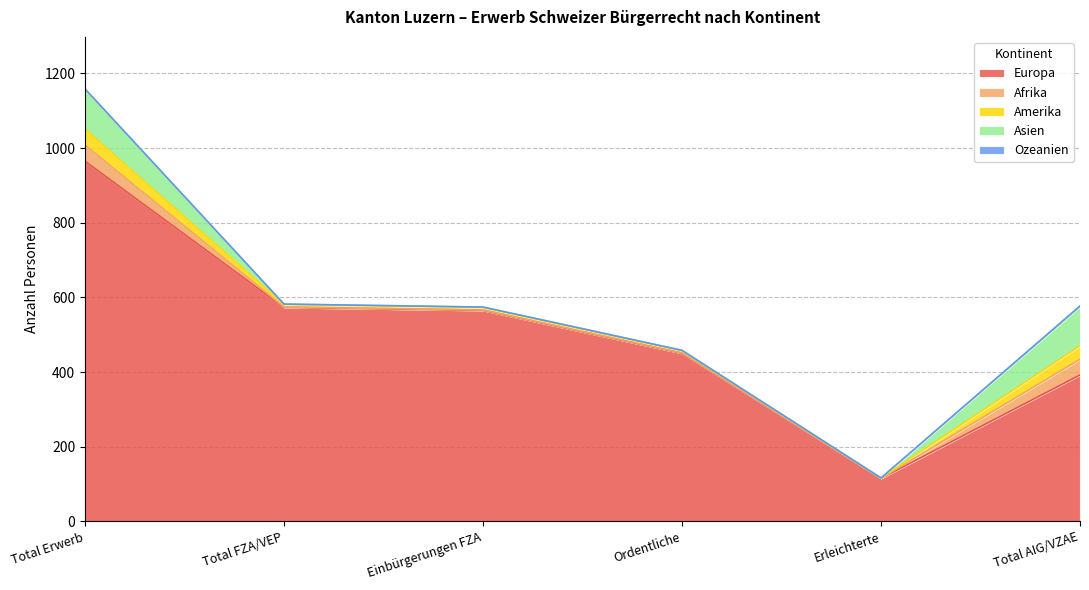

Which label corresponds to the largest value in the chart?

Total Erwerb